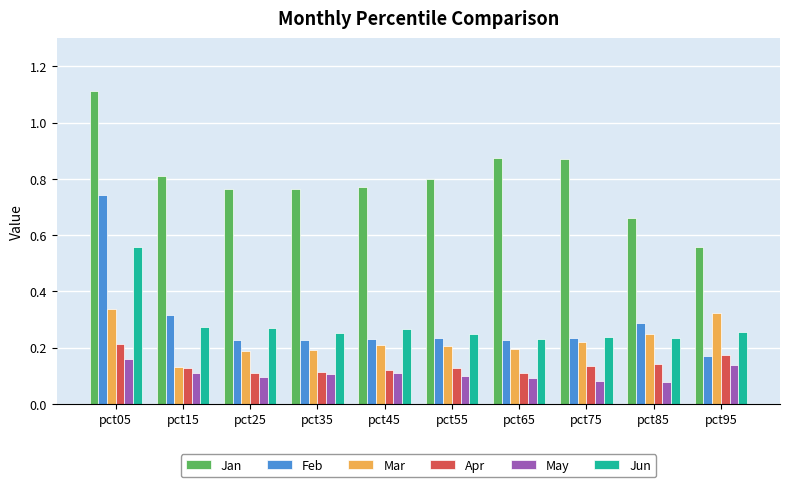

Which label corresponds to the largest value in the chart?

pct05